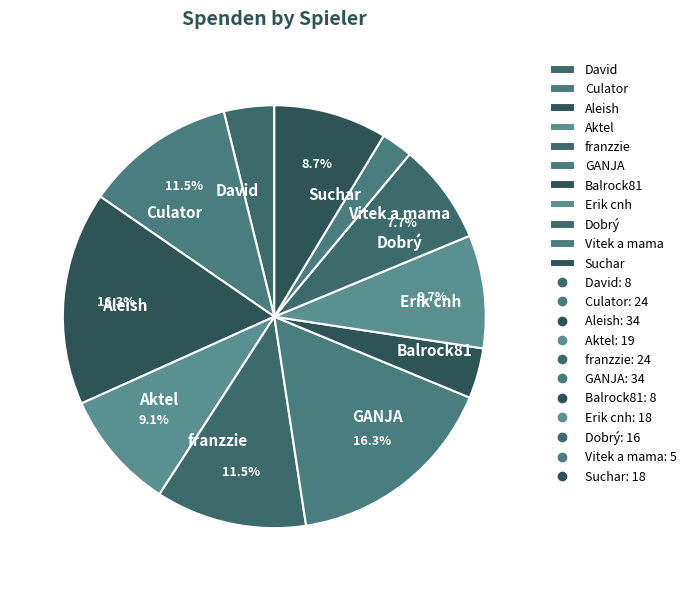

Combined, what portion of the pie is franzzie and GANJA?

27.9%